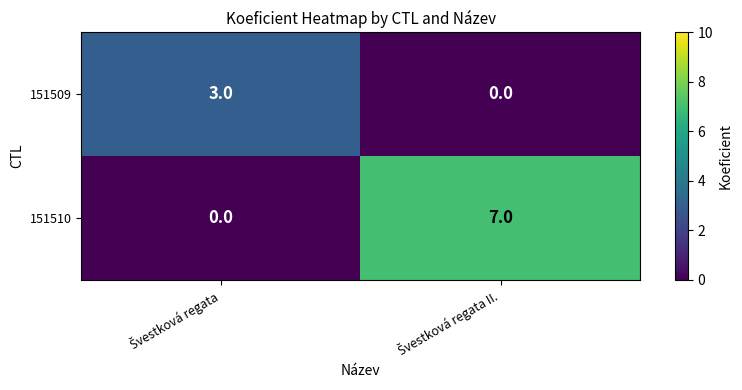

What is the difference between the maximum and minimum values in the 151510 series?

7